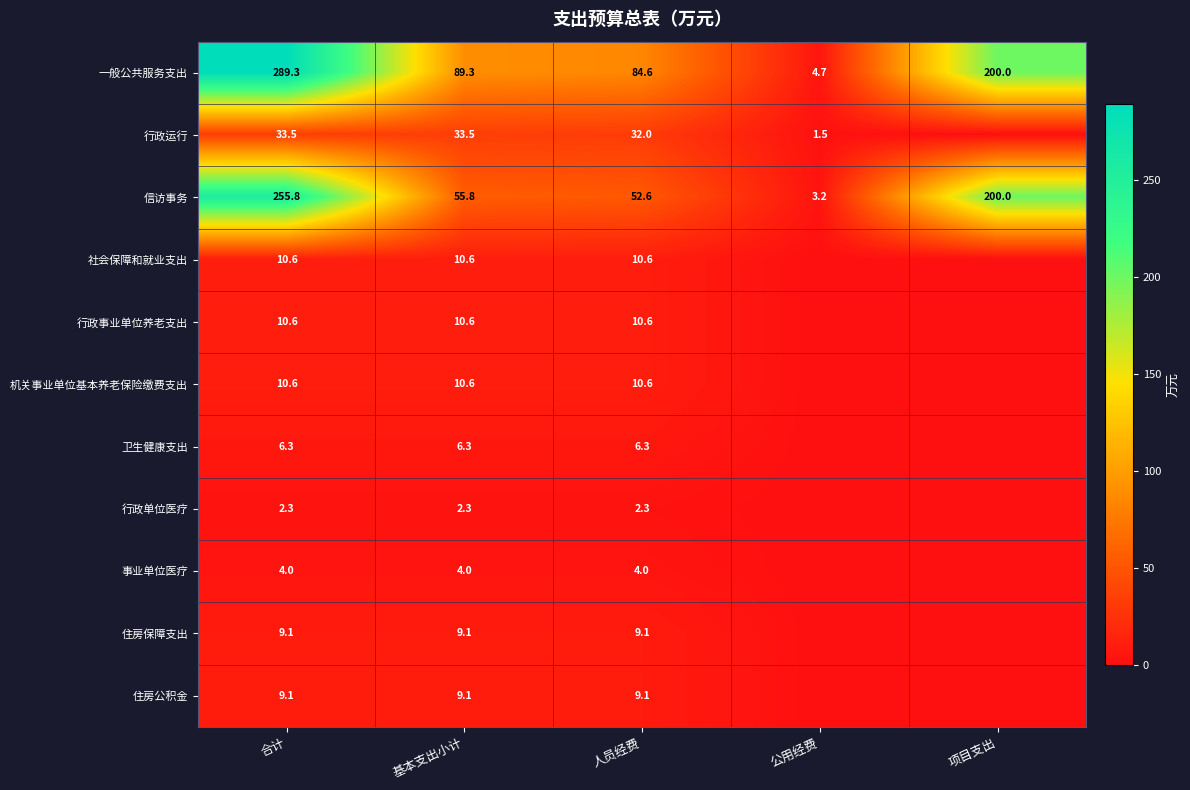

The 卫生健康支出 series shows 6.3 at 合计. True or false?

True